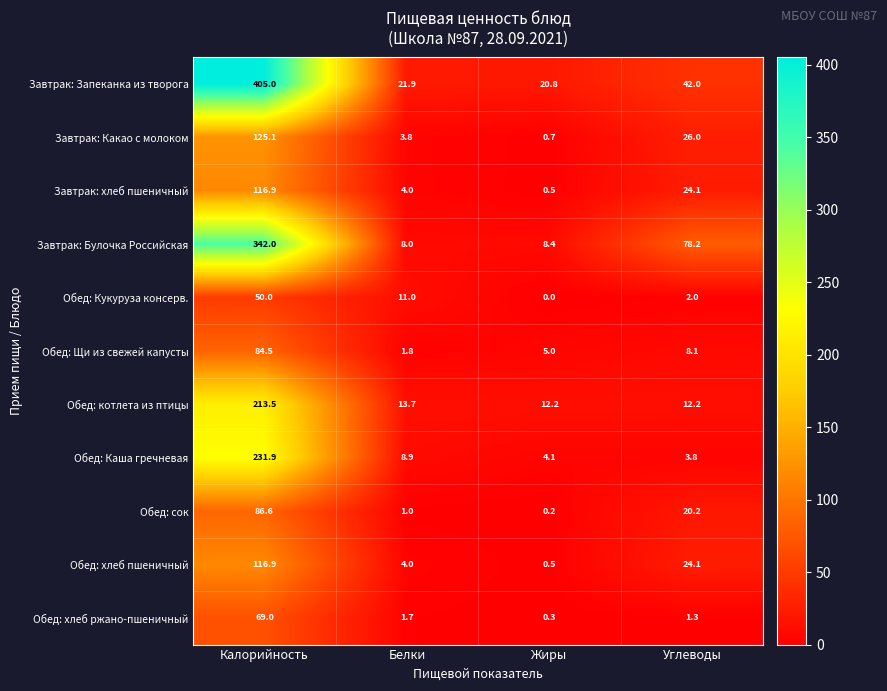

At which category is the sum across all series the highest?

Калорийность